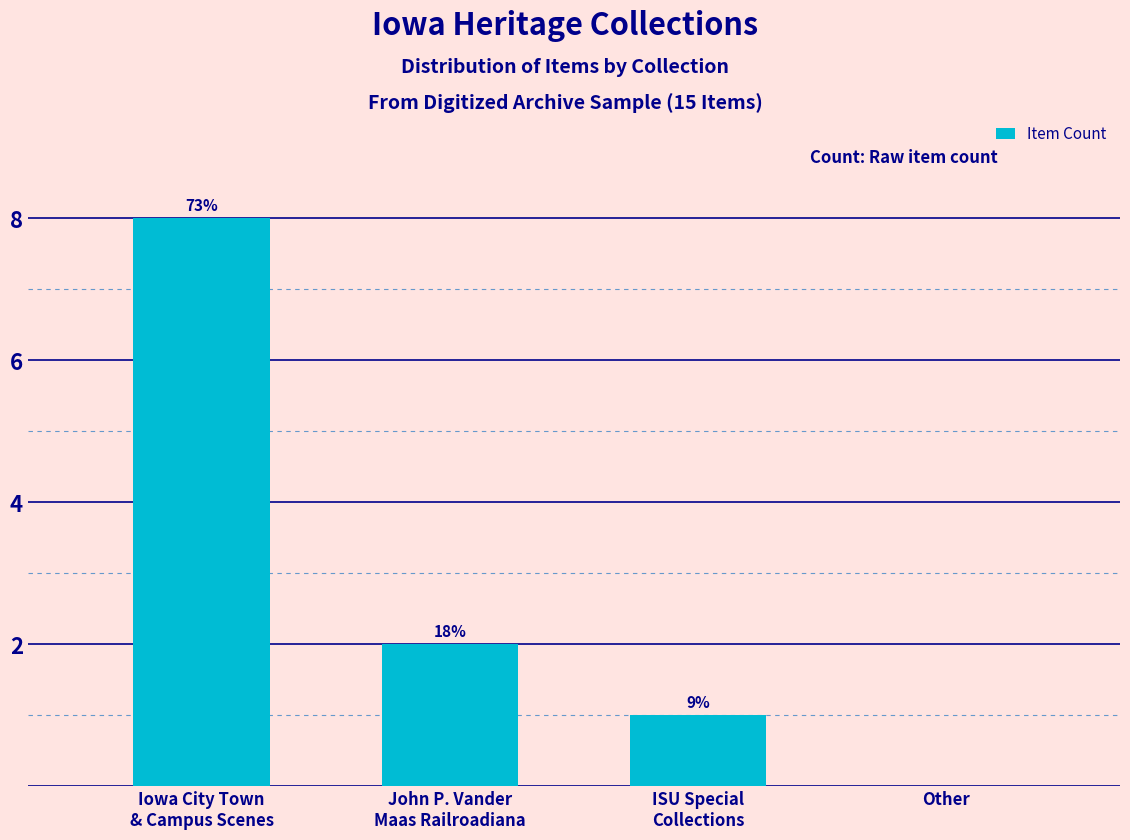

What position from the right is Other?

1